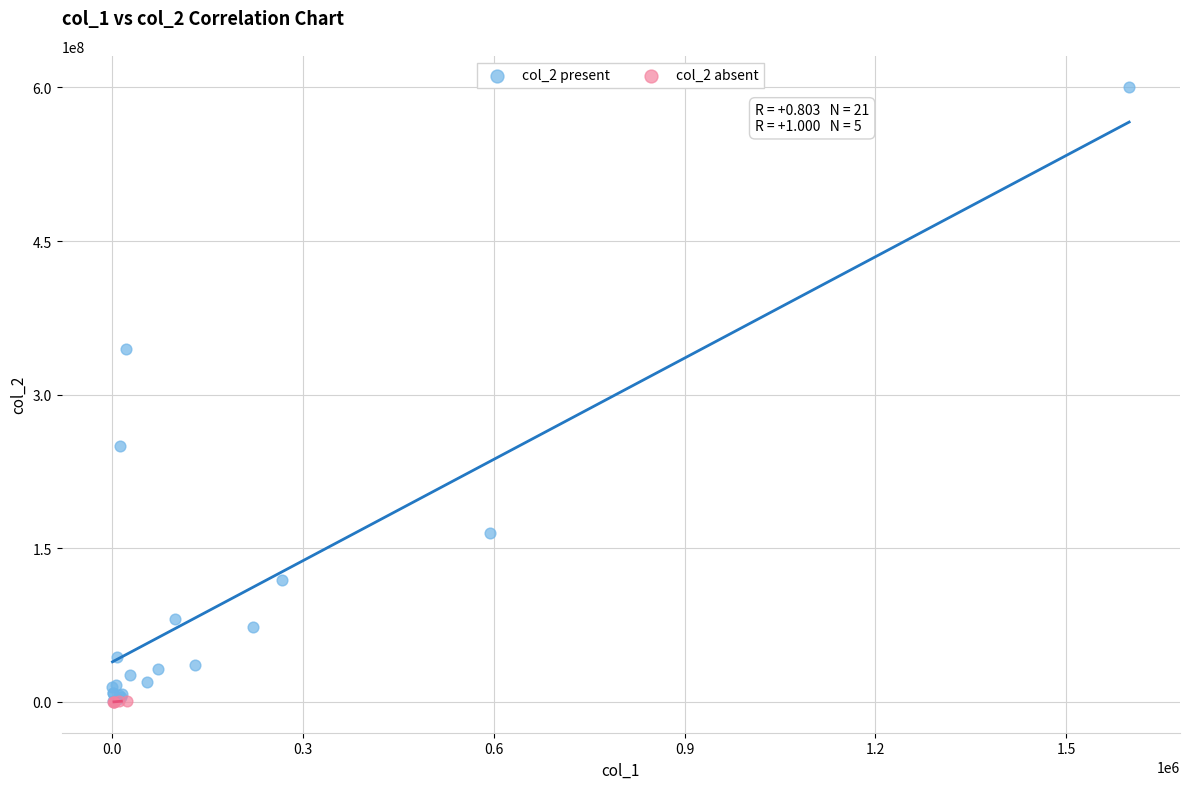

Which series reaches the maximum Y coordinate?

col_2 present